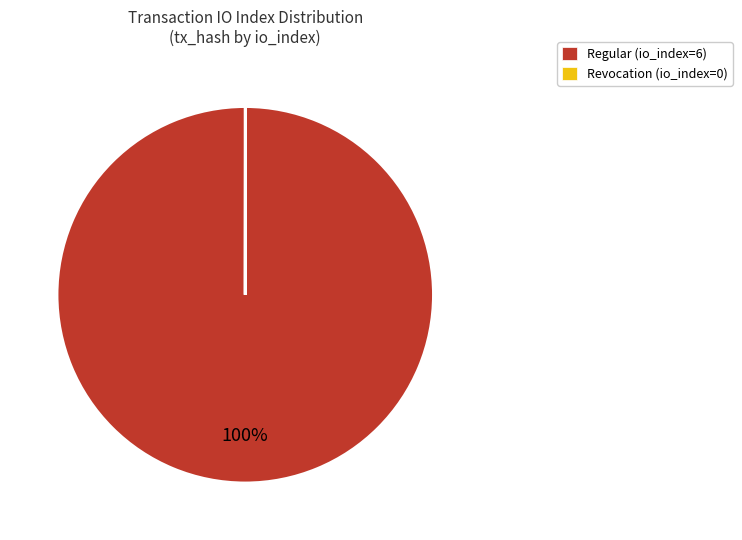

Which category accounts for the majority?

Regular (io_index=6)